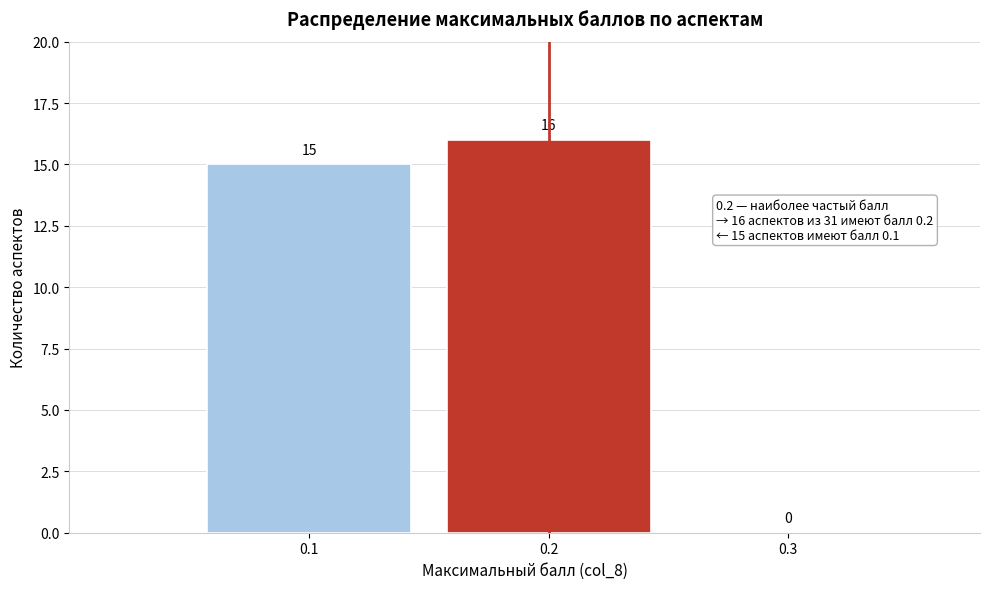

Reading left to right, transcribe this chart: for each bar, give the range it covers on the x-axis and its height.

0.05 to 0.15: 15
0.15 to 0.25: 16
0.25 to 0.35: 0